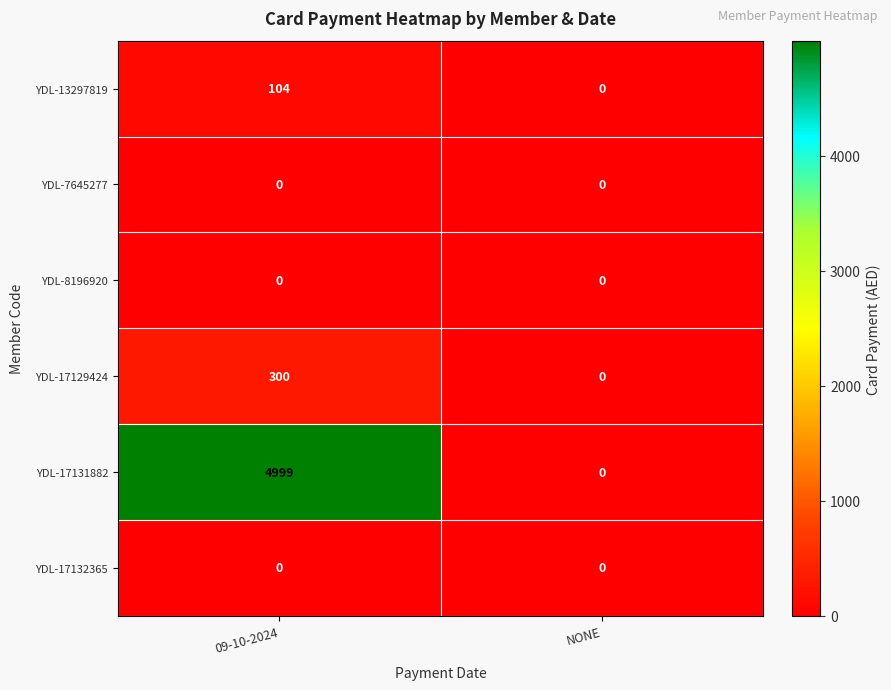

What is the average value of the YDL-13297819 series?

52